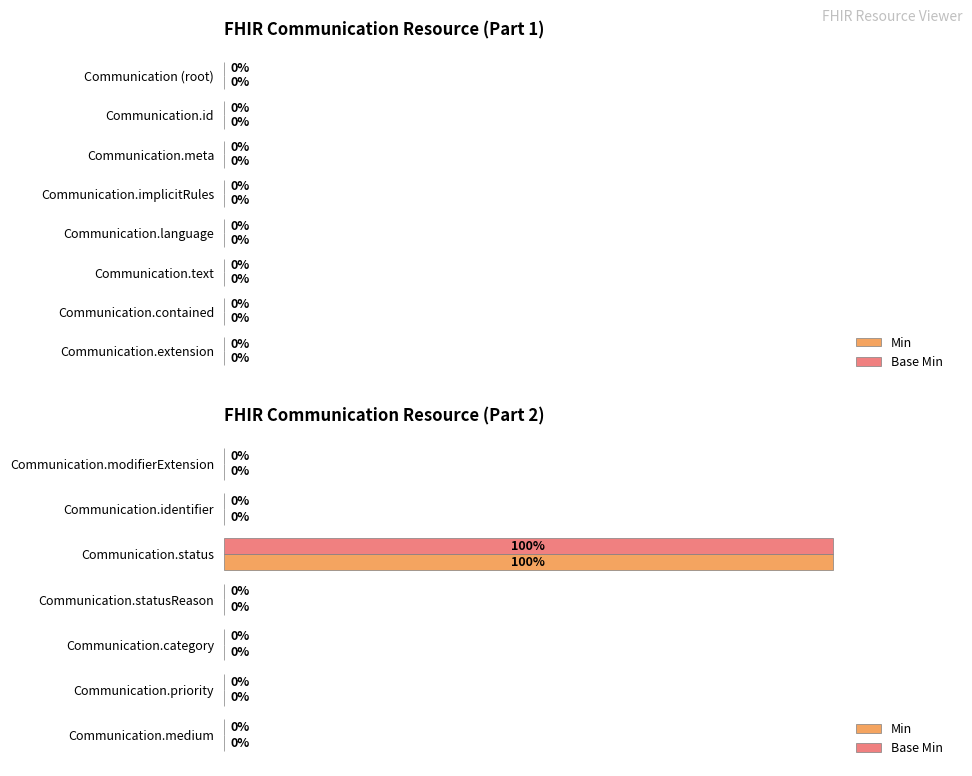

At which label does Min reach its peak?

Communication.status